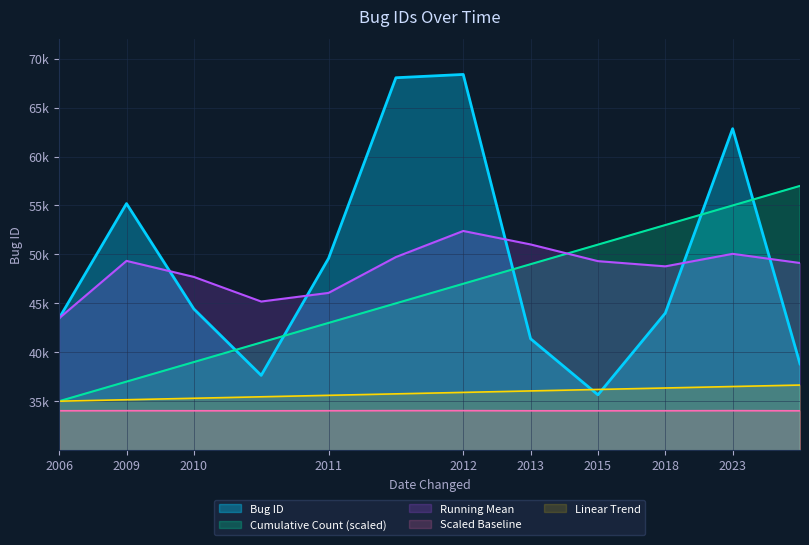

Reading left to right, transcribe all the data shown in this chart.

2006-10-11=43481	2009-10-08=55193	2010-03-07=44426	2010-07-15=37638	2011-05-10=49592	2011-08-06=68051	2012-04-07=68388	2013-07-05=41379	2015-10-23=35652	2018-10-23=43997	2023-11-02=62846	2023-12-22=38813